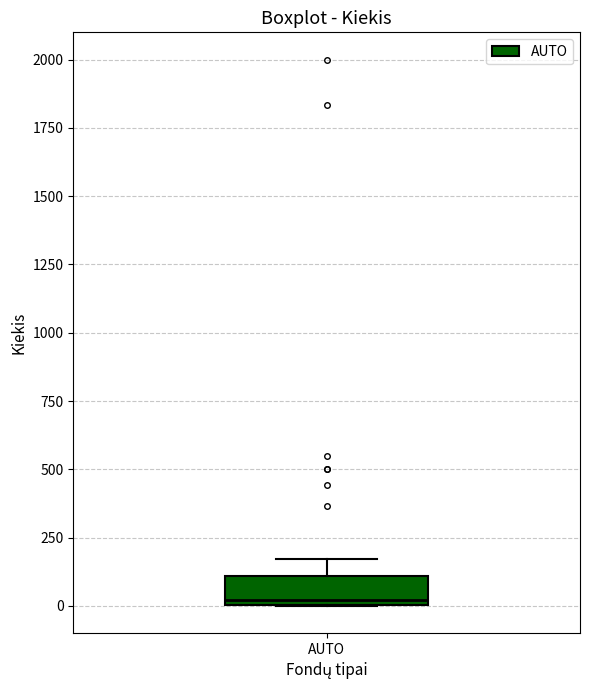

Transcribe this box plot: give where the median line is, the range the box spans, and where the two whiskers end, as read against the y-axis. The values are not printed on the chart, so give them approximately, as read against the axis.

median 0 (just above the box's lower edge), box 0 to 100, whiskers 0 to 150